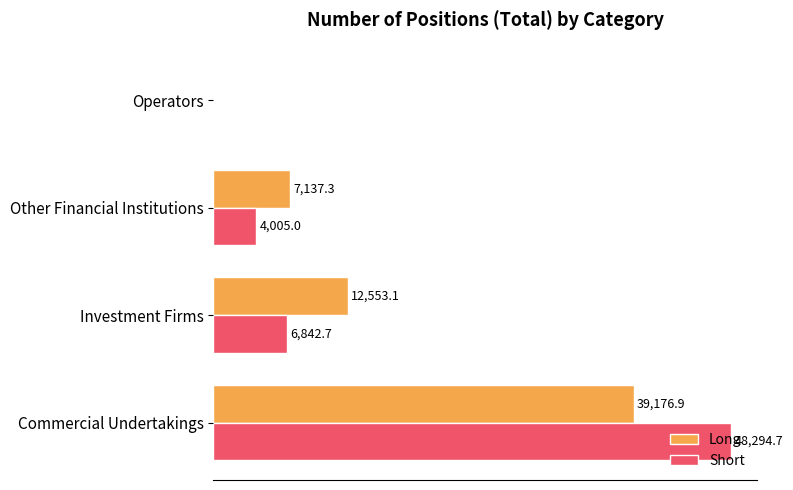

At which label does Short reach its peak?

Commercial Undertakings